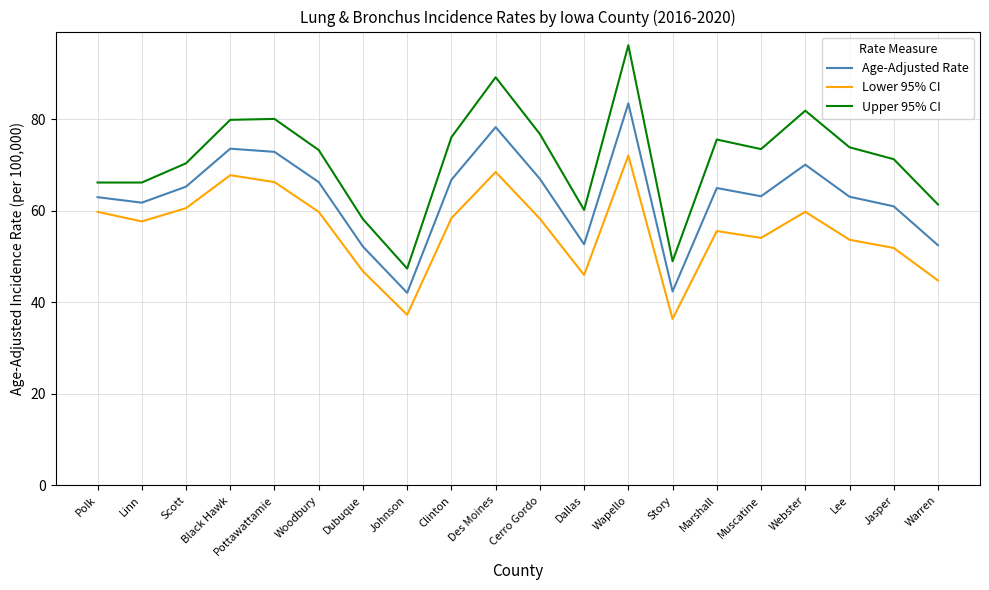

What is the total value across all series at Jasper?

184.2